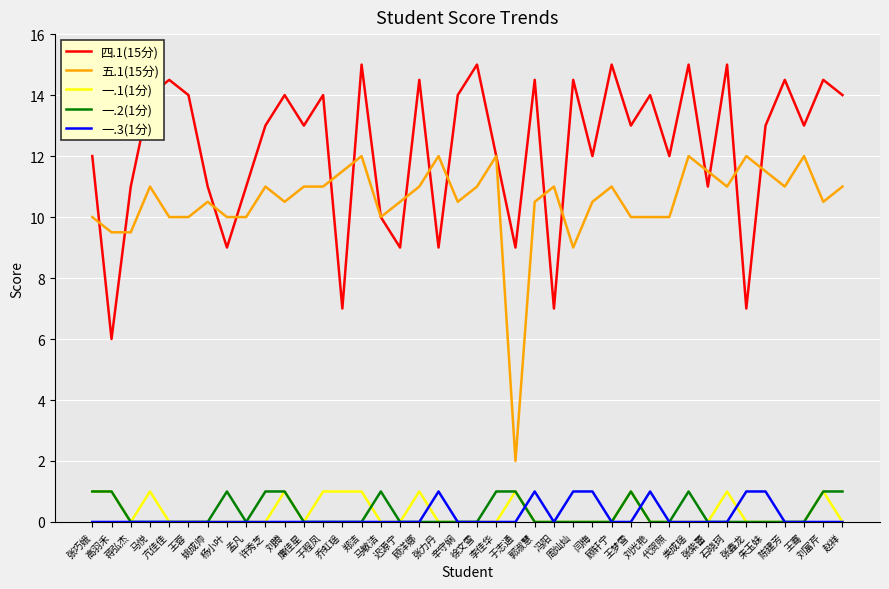

The 五.1(15分) series shows 17.0 at 高羽禾. True or false?

False